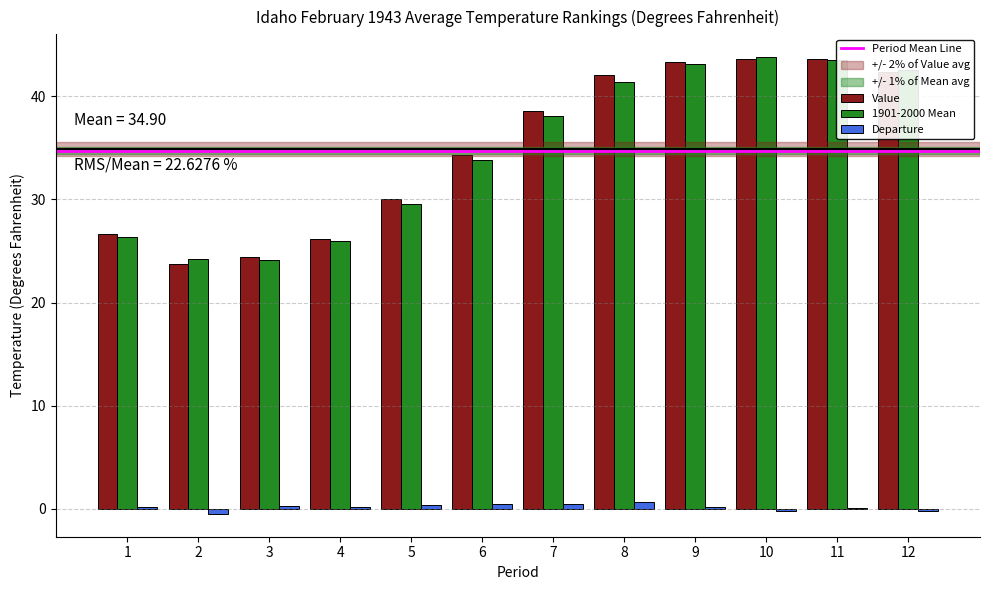

The value of Value at 2 is 23.7. True or false?

True